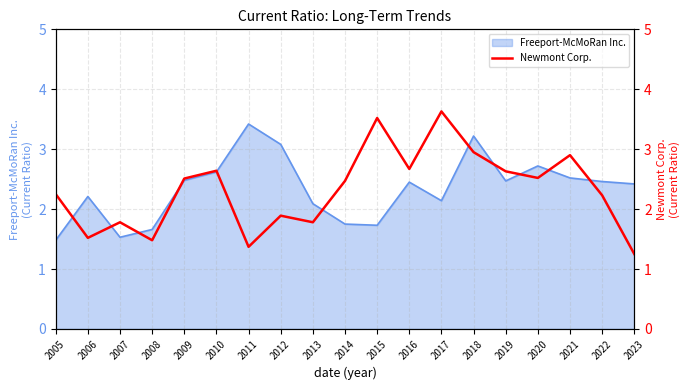

Does the chart display data point markers on the line(s)?

No